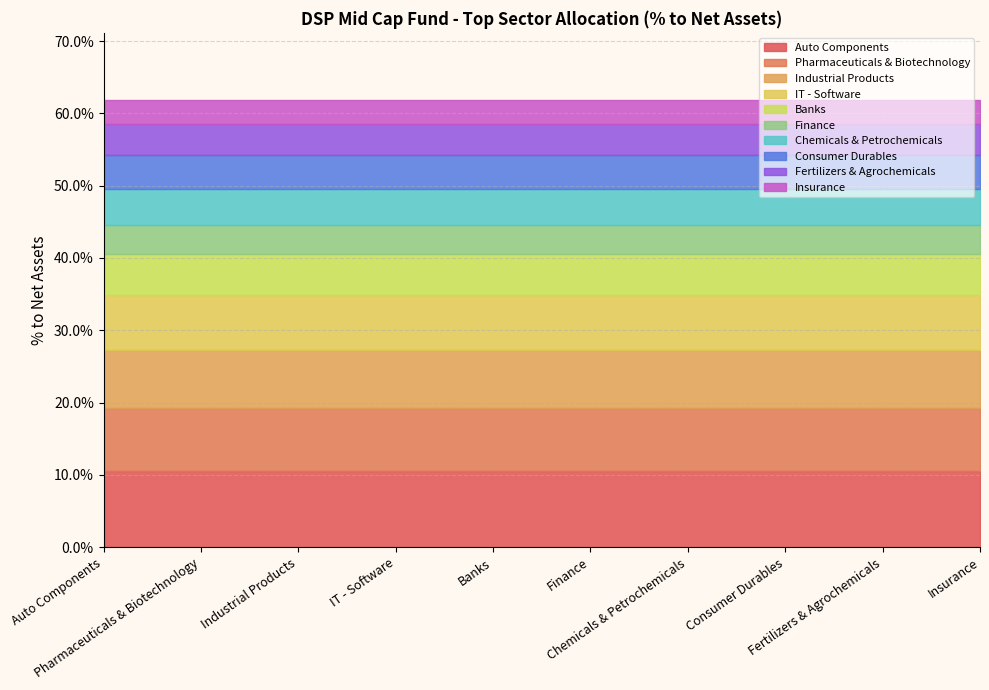

The value of Banks at Industrial Products is 0.0. True or false?

False